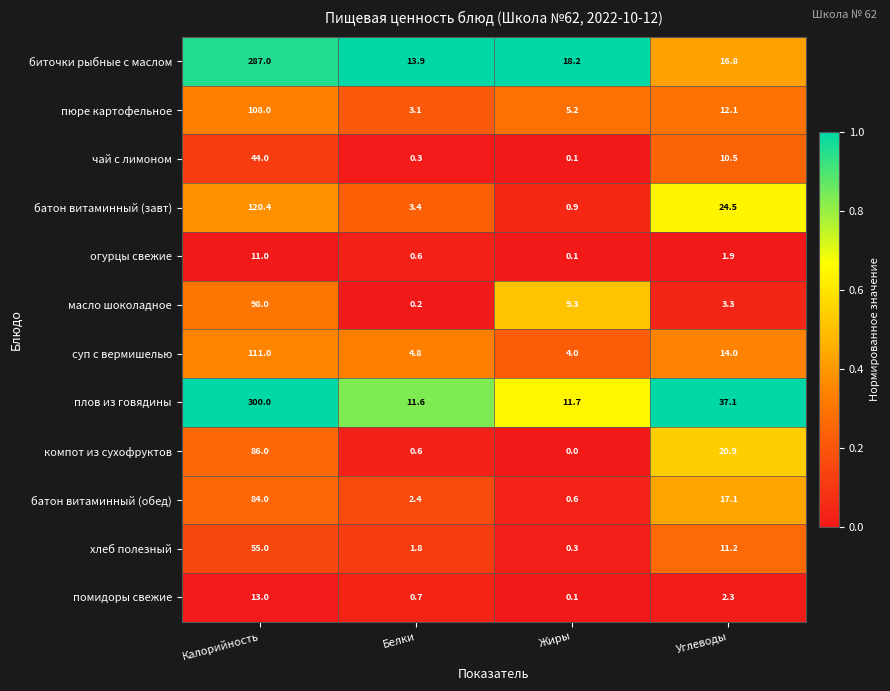

Is it true that компот из сухофруктов equals 86.0 at Калорийность?

True